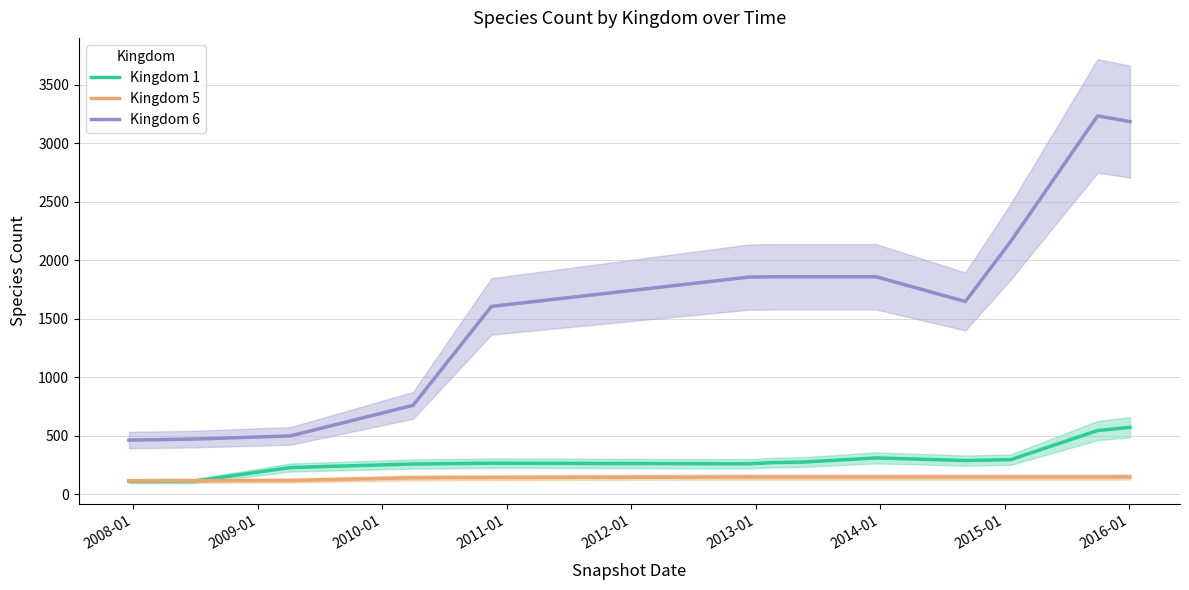

How many interior local valleys does the Kingdom 1 series have?

2